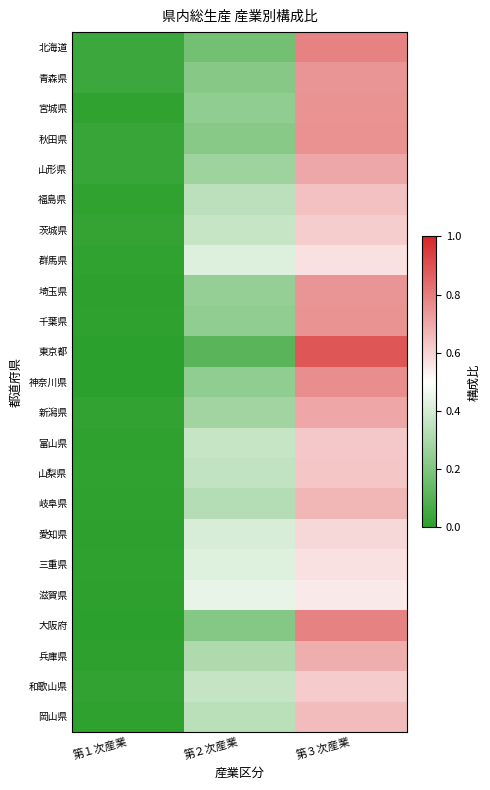

How many categories are shown in the chart?

3